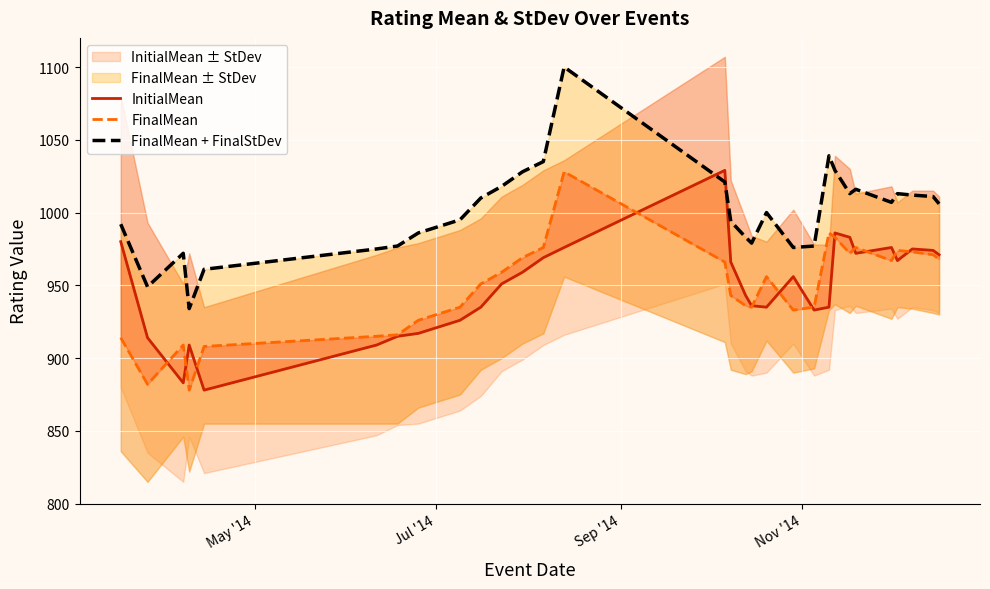

Is this an area chart (filled region under the line)?

No